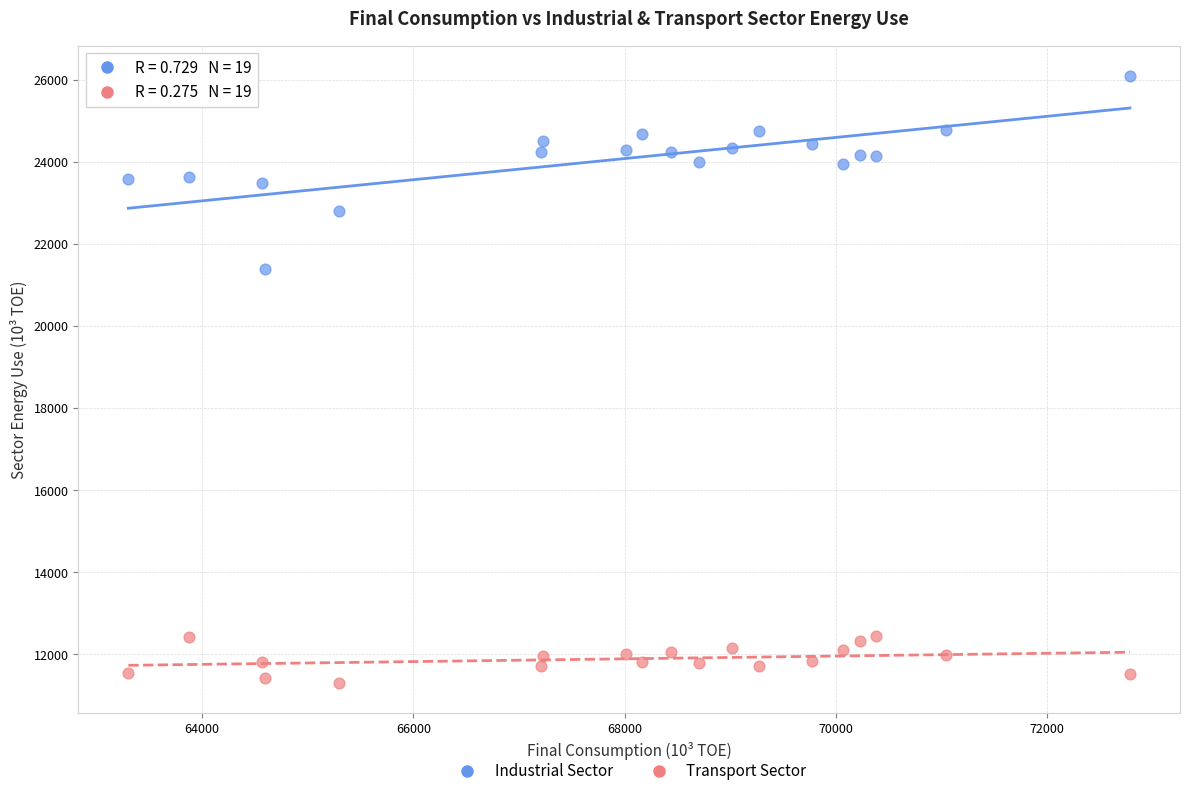

Across all data points, what is the range of Y values (max minus min)?

14794.8